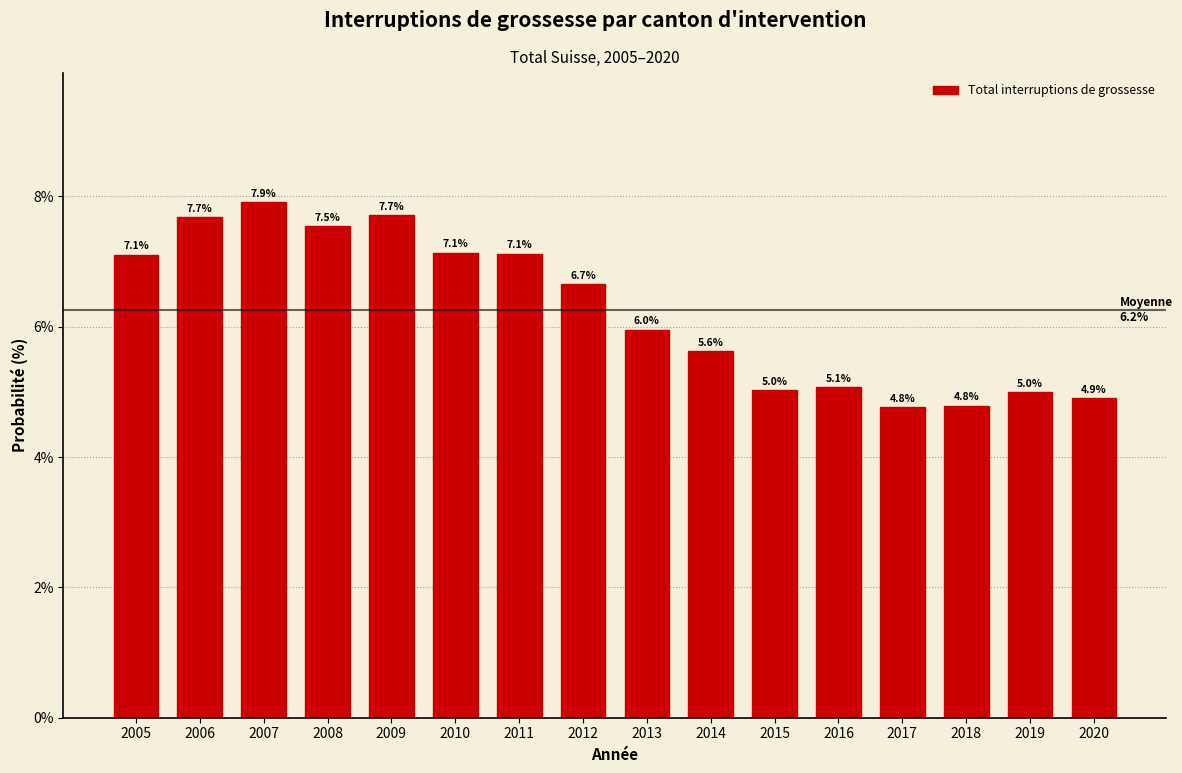

Reading left to right, transcribe all the data shown in this chart.

2005=7.1	2006=7.7	2007=7.9	2008=7.5	2009=7.7	2010=7.1	2011=7.1	2012=6.7	2013=6.0	2014=5.6	2015=5.0	2016=5.1	2017=4.8	2018=4.8	2019=5.0	2020=4.9